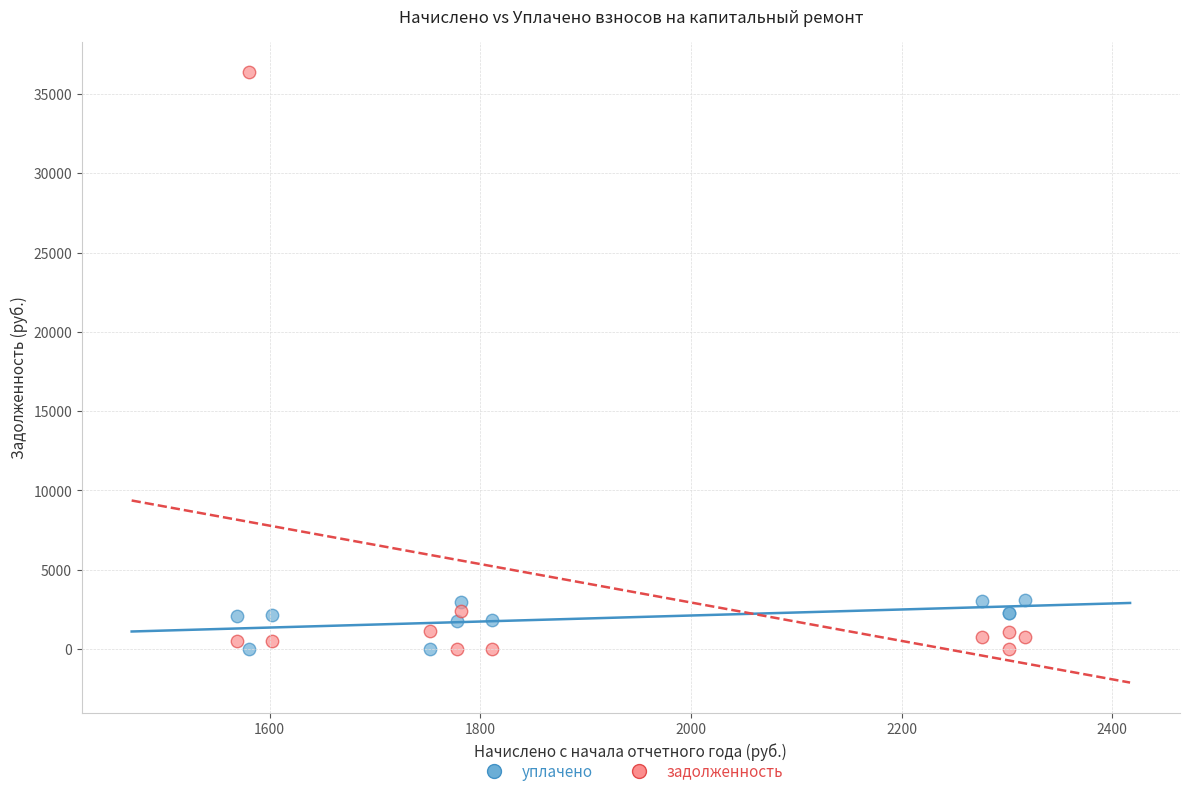

What are all the series names shown in the legend?

уплачено, задолженность